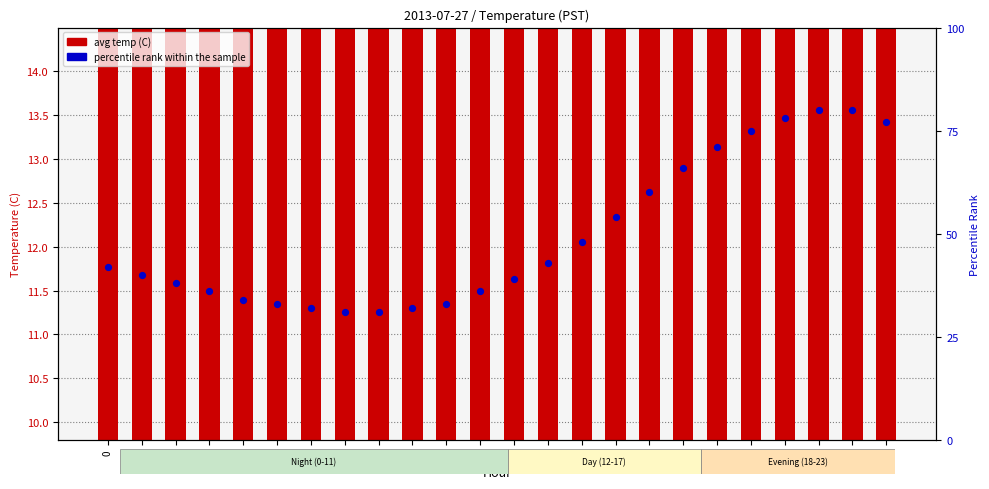

Which series contains the highest Y value?

percentile rank within the sample